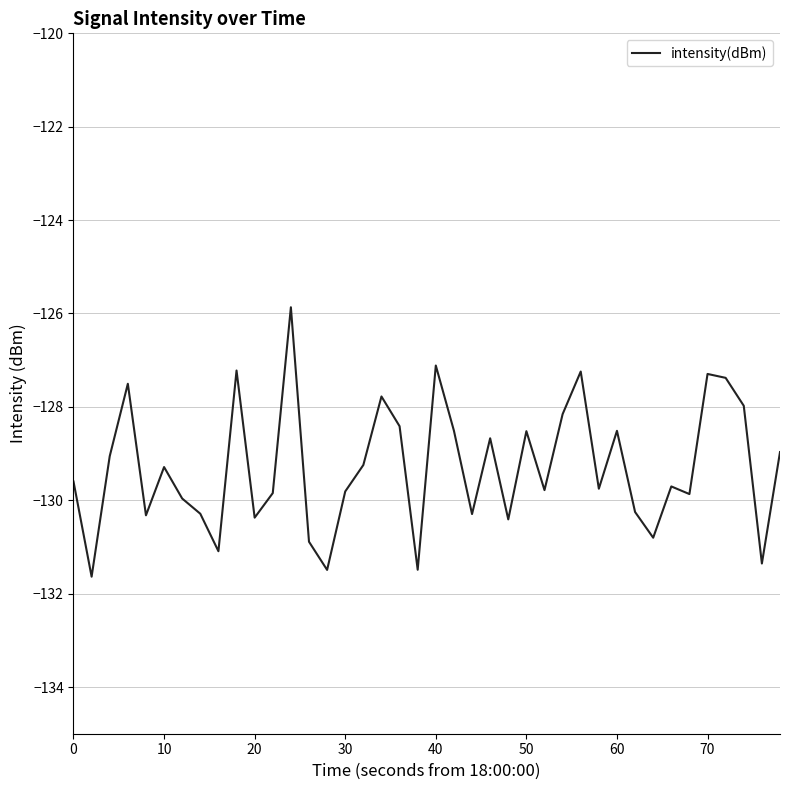

What is the difference between the second highest and minimum values?

4.5